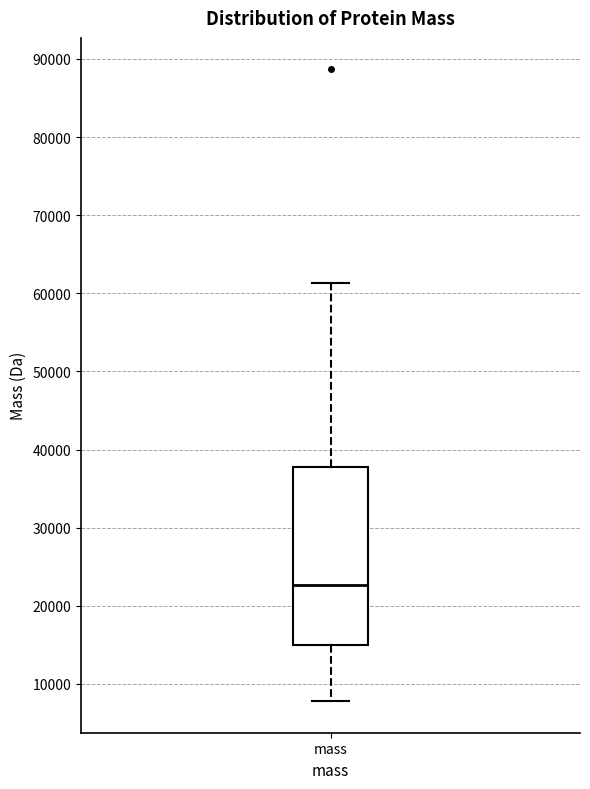

Transcribe this box plot: give where the median line is, the range the box spans, and where the two whiskers end, as read against the y-axis. The values are not printed on the chart, so give them approximately, as read against the axis.

median 23000, box 15000 to 38000, whiskers 8000 to 61000